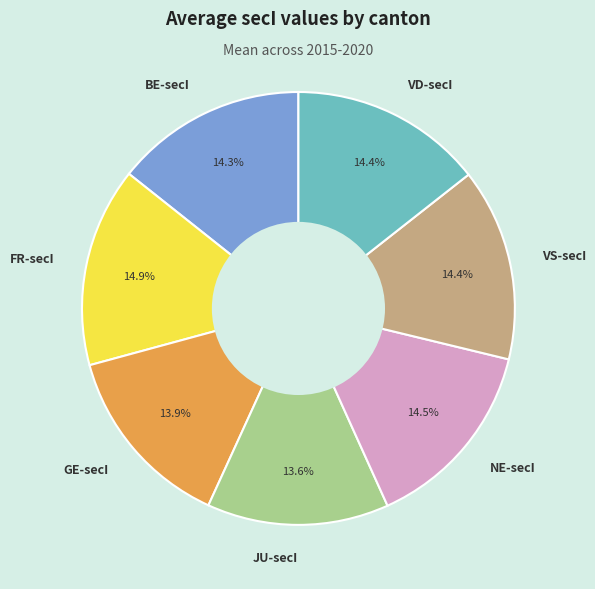

Do VS-secI and BE-secI together represent more than half of the pie?

No